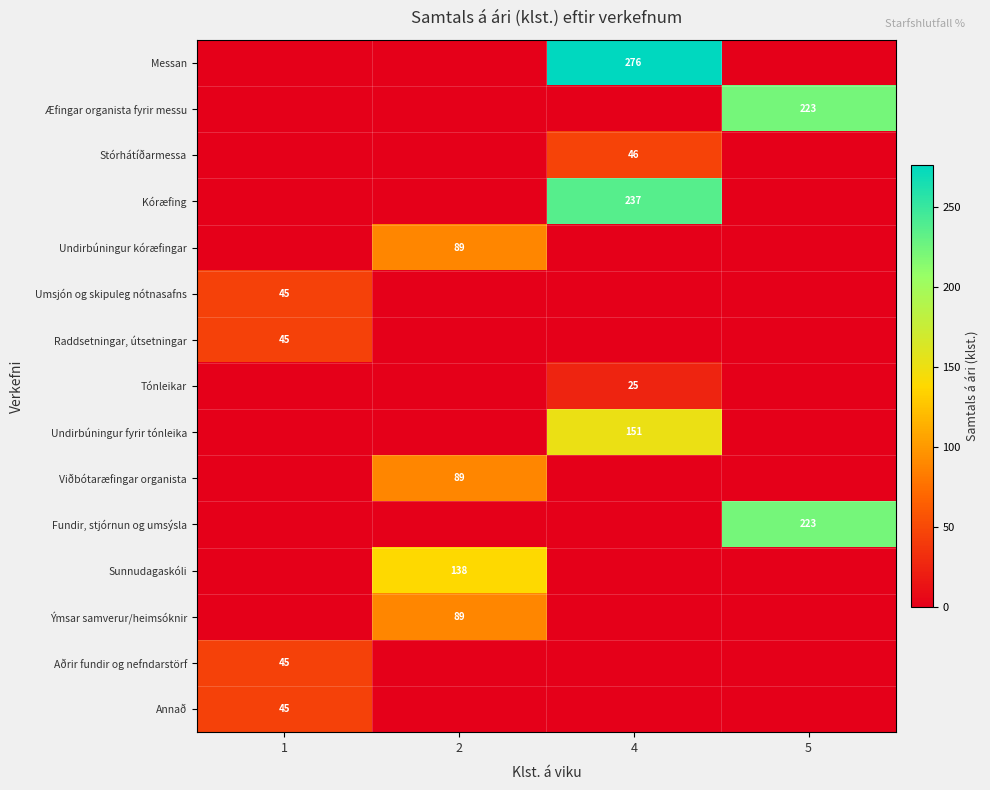

The value of Undirbúningur fyrir tónleika at 4 is 209. True or false?

False